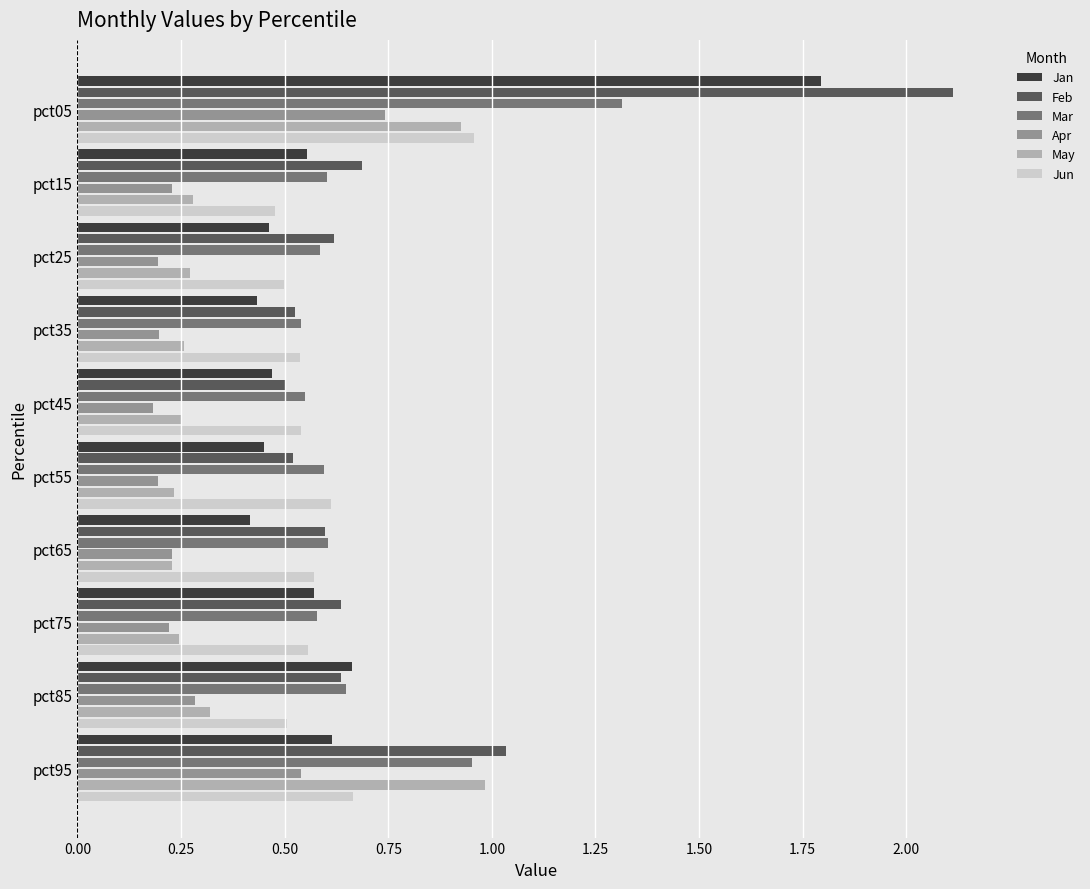

What value does the Mar series have at pct05?

1.3